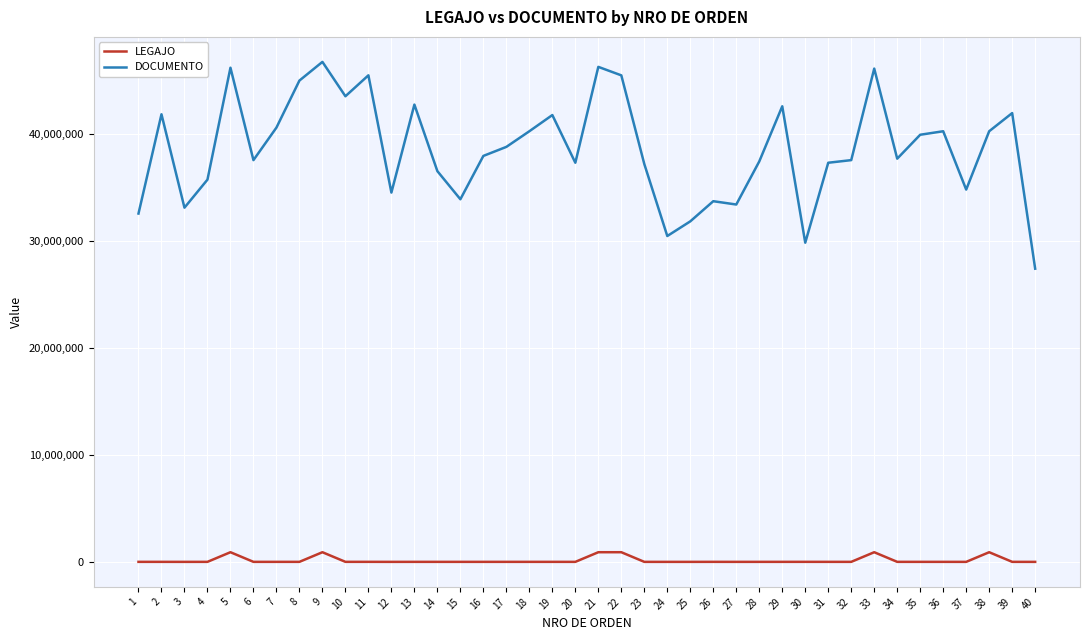

What is the approximate value of LEGAJO at 25, to the nearest 100?

1000